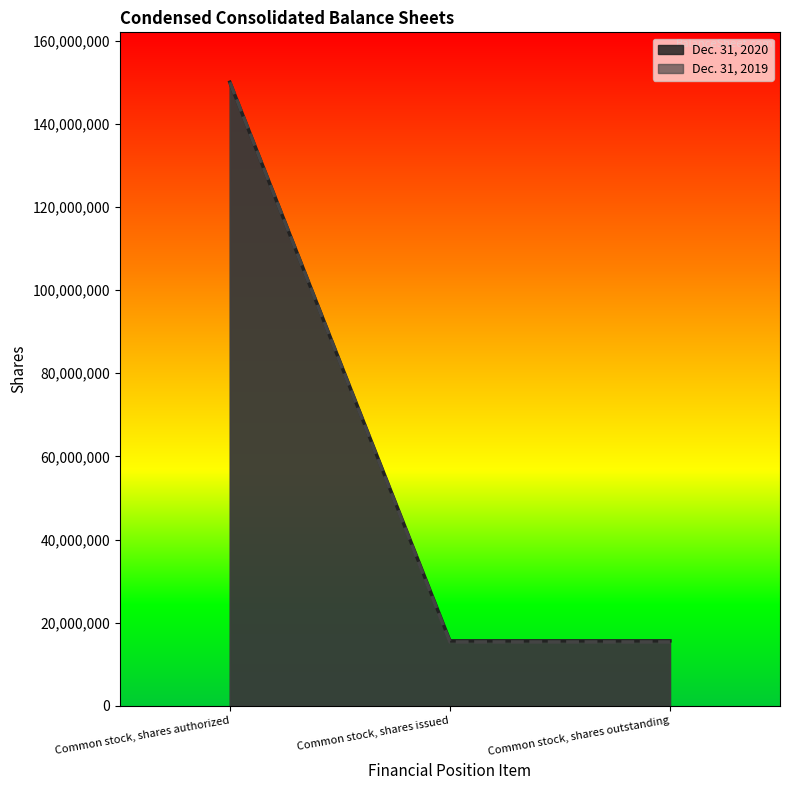

What is the sum of all Dec. 31, 2020 values?

181310076